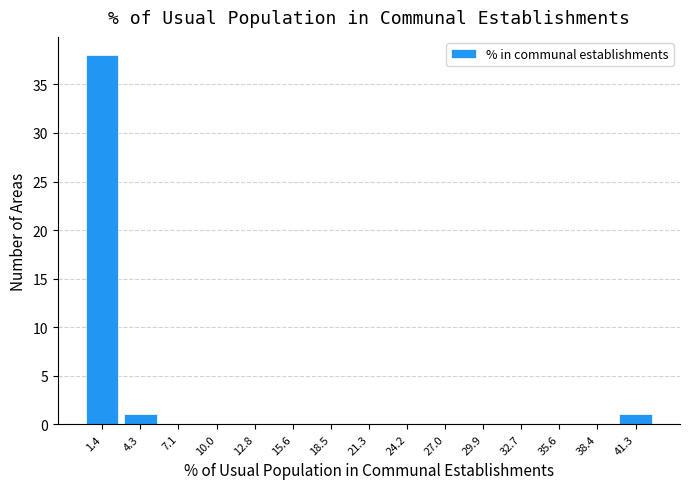

Reading left to right, transcribe this chart: for each bar, give the range it covers on the x-axis and its height. Neither the bar edges nor the heights are printed on the chart, so give them approximately, as read against the axes.

0.0 to 3.0: 38
3.0 to 5.5: 1
5.5 to 8.5: 0
8.5 to 11.5: 0
11.5 to 14.0: 0
14.0 to 17.0: 0
17.0 to 20.0: 0
20.0 to 23.0: 0
23.0 to 25.5: 0
25.5 to 28.5: 0
28.5 to 31.5: 0
31.5 to 34.0: 0
34.0 to 37.0: 0
37.0 to 40.0: 0
40.0 to 42.5: 1